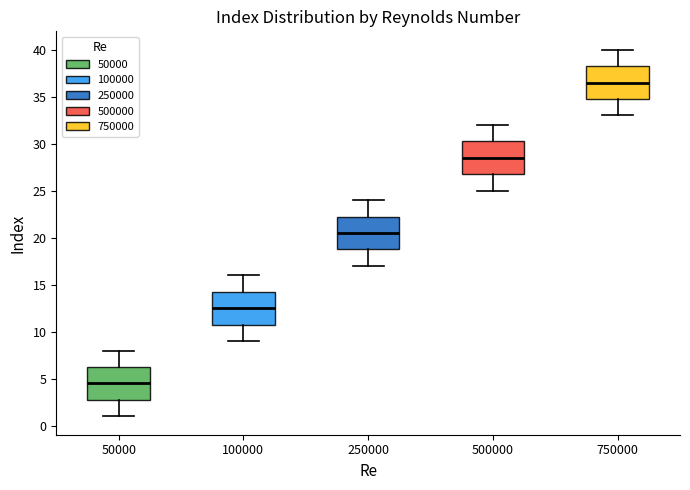

Where does the lower whisker of the box at x = 750000 end on the y-axis? The values are not printed on the chart, so give them approximately, as read against the axis.

33.0